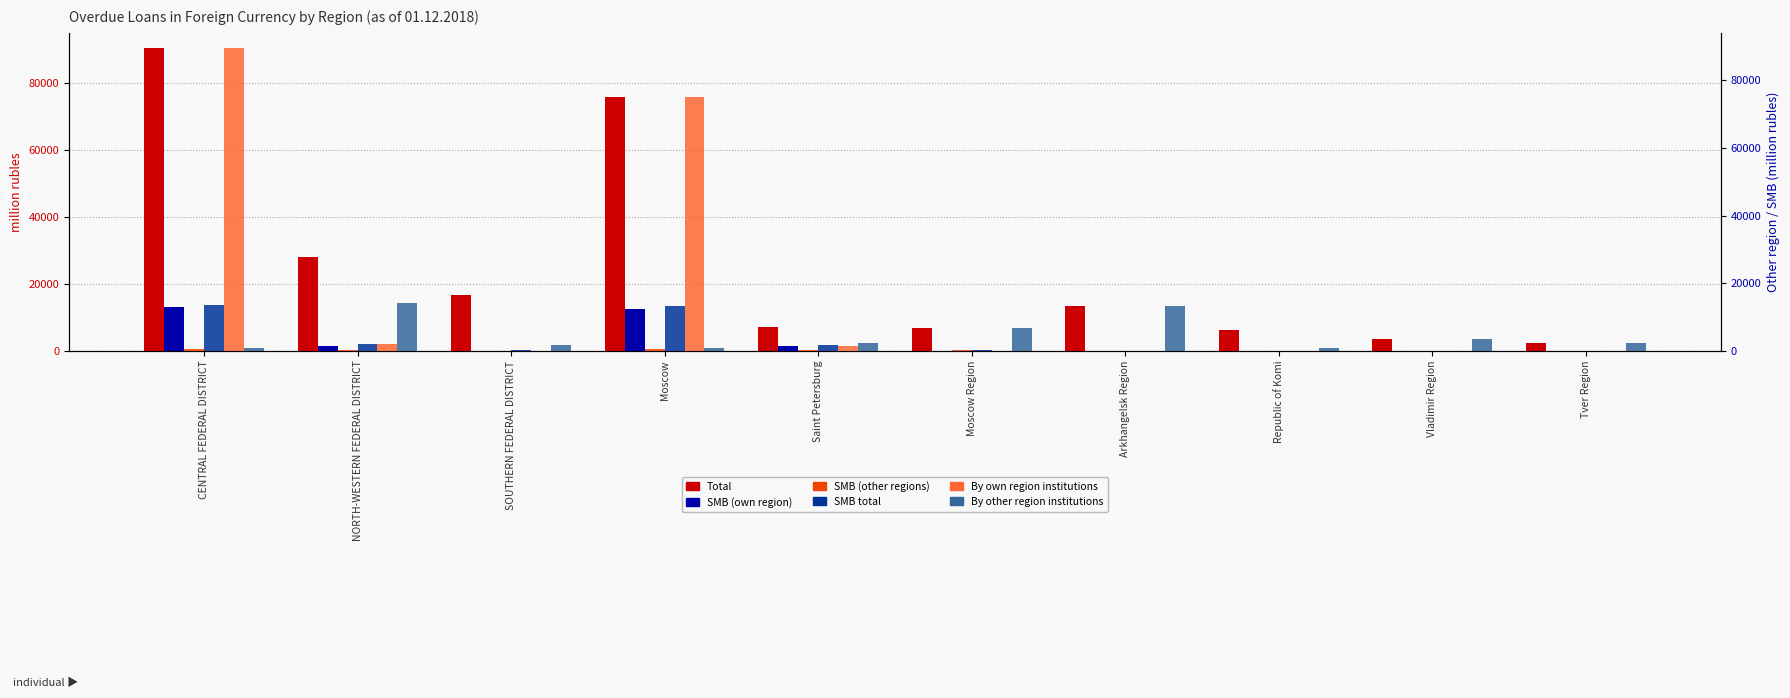

What value does the Total series have at SOUTHERN FEDERAL DISTRICT, to the nearest 50?

16500